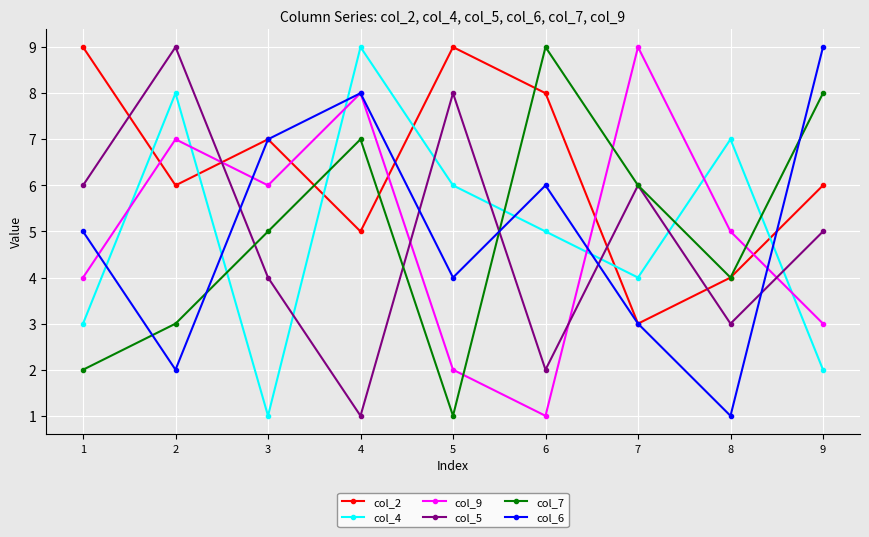

Does the chart have visible grid lines?

Yes